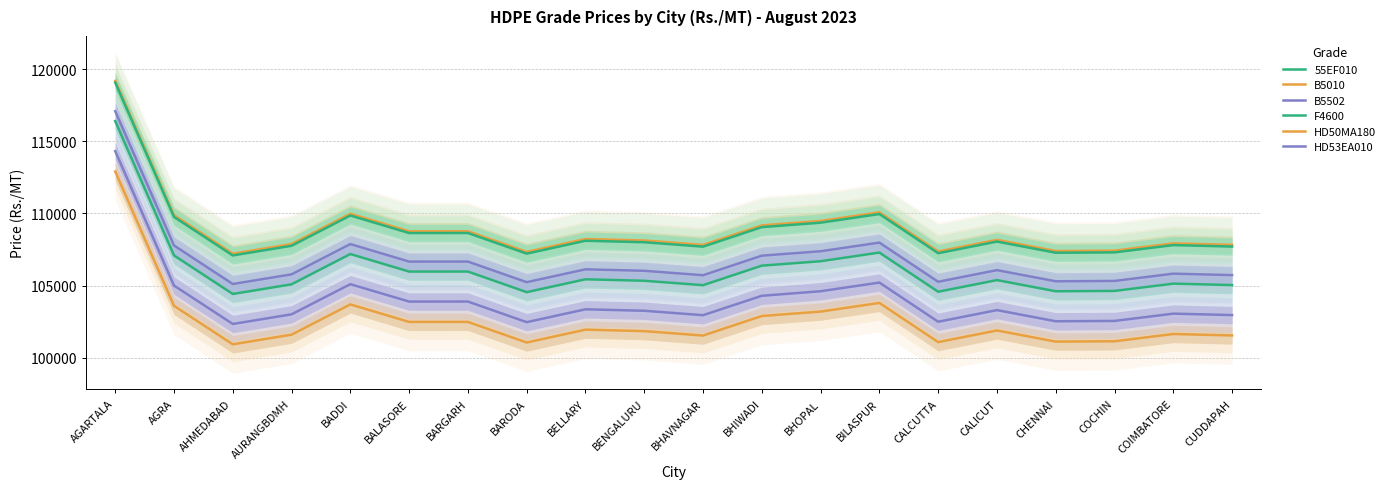

Reading left to right, extract all data points from this chart.

55EF010: 116392	107084	104413	105083	107182	105966	105968	104539	105431	105329	105022	106377	106683	107283	104568	105375	104601	104625	105130	105030
B5010: 119182	109874	107203	107873	109972	108756	108758	107329	108221	108119	107812	109167	109473	110073	107358	108165	107391	107415	107920	107820
B5502: 117082	107774	105103	105773	107872	106656	106658	105229	106121	106019	105712	107067	107373	107973	105258	106065	105291	105315	105820	105720
F4600: 119062	109754	107083	107753	109852	108636	108638	107209	108101	107999	107692	109047	109353	109953	107238	108045	107271	107295	107800	107700
HD50MA180: 112902	103594	100923	101593	103692	102476	102478	101049	101941	101839	101532	102887	103193	103793	101078	101885	101111	101135	101640	101540
HD53EA010: 114312	104994	102333	103003	105092	103886	103888	102459	103351	103249	102942	104287	104603	105203	102488	103295	102521	102545	103050	102950